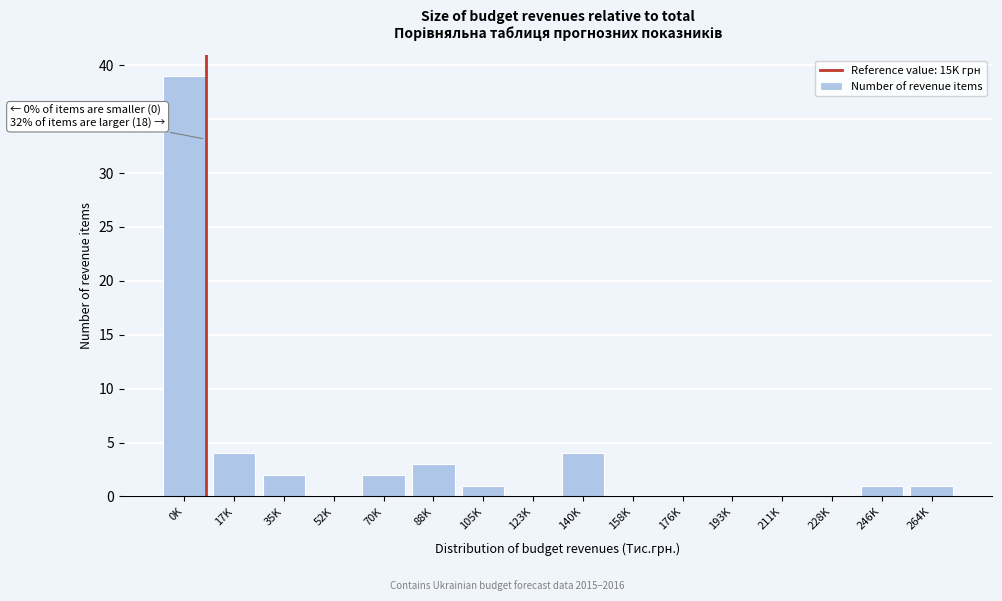

Reading left to right, transcribe all the data shown in this chart.

0K=39	17K=4	35K=2	52K=0	70K=2	88K=3	105K=1	123K=0	140K=4	158K=0	176K=0	193K=0	211K=0	228K=0	246K=1	264K=1